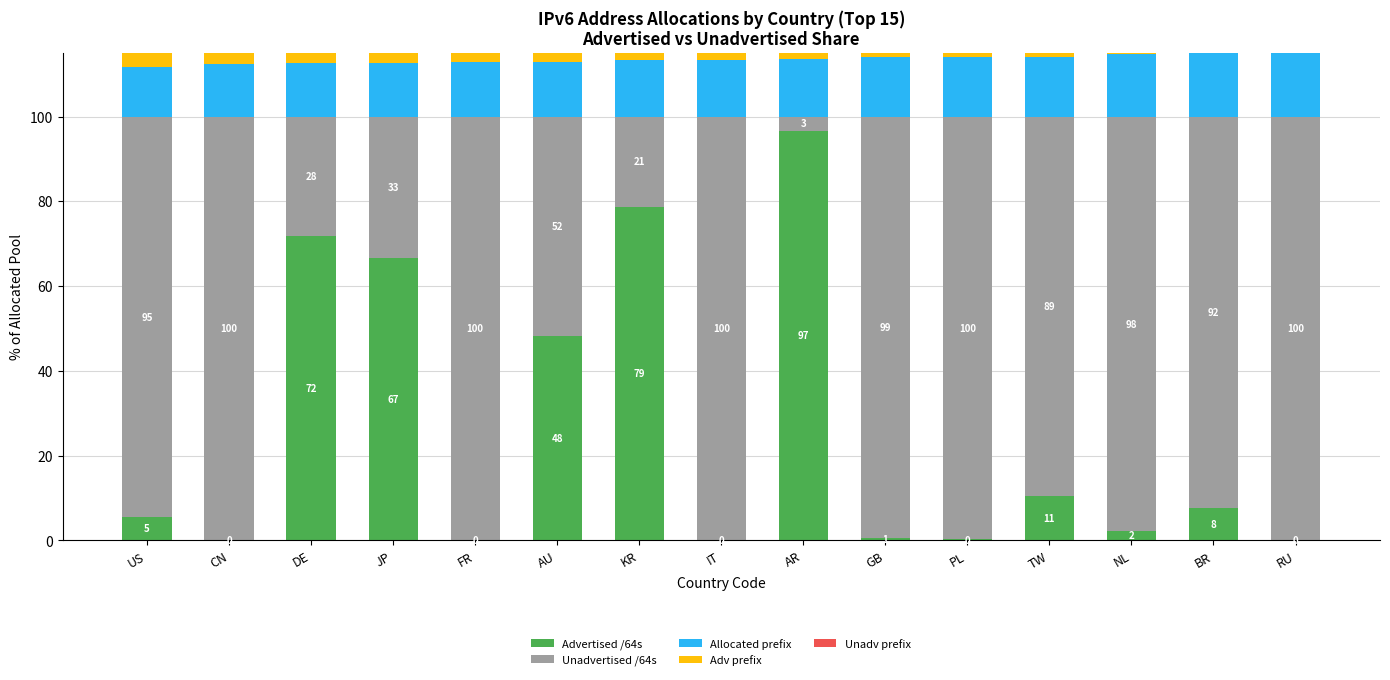

How many distinct data groups are displayed?

5